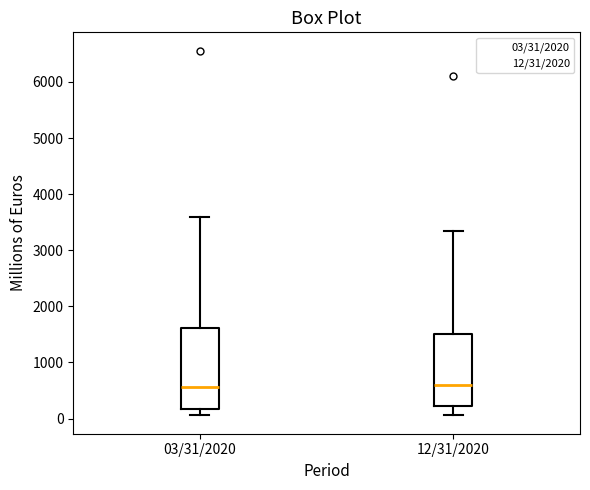

Where does the median line of the box for 03/31/2020 sit on the y-axis? The values are not printed on the chart, so give them approximately, as read against the axis.

600